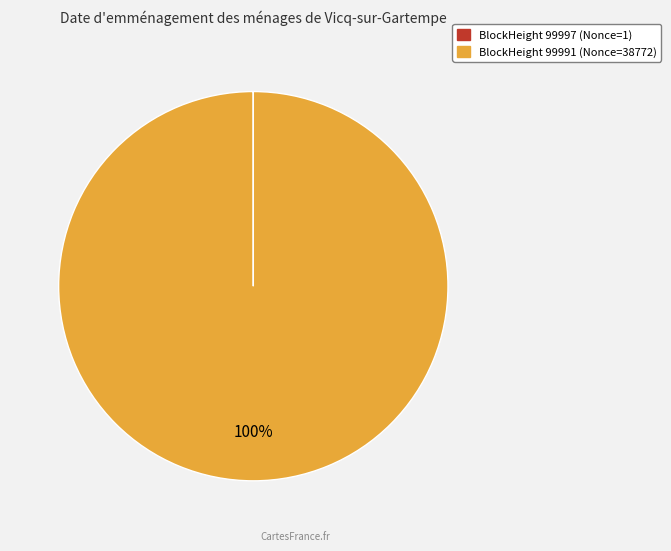

To the nearest percent, what is the average slice percentage?

50%